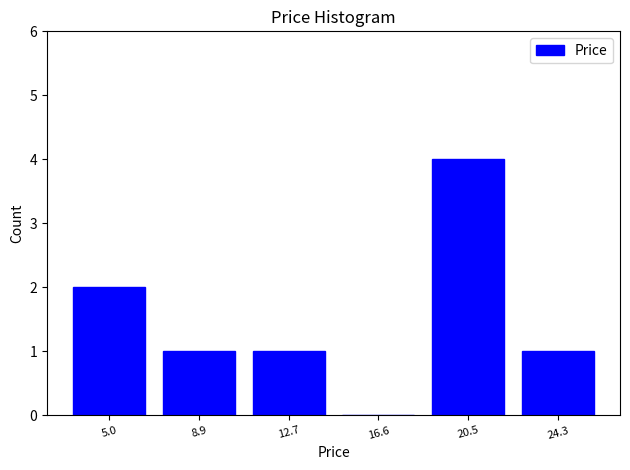

Reading right to left, what are all the values shown in this chart?

24.3=1	20.5=4	16.6=0	12.7=1	8.9=1	5.0=2